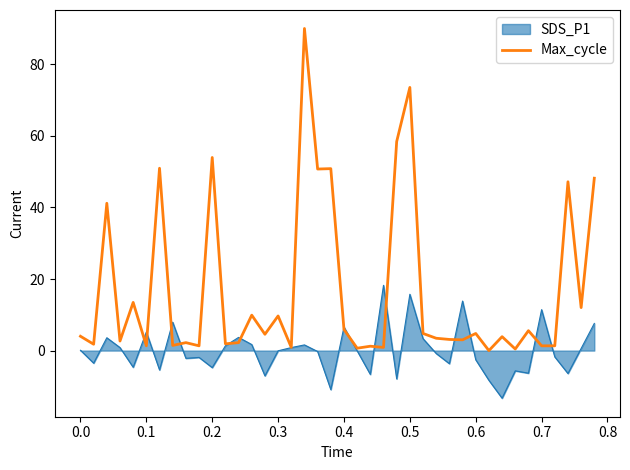

Rank the series by their average value, from lowest to highest.

SDS_P1, Max_cycle